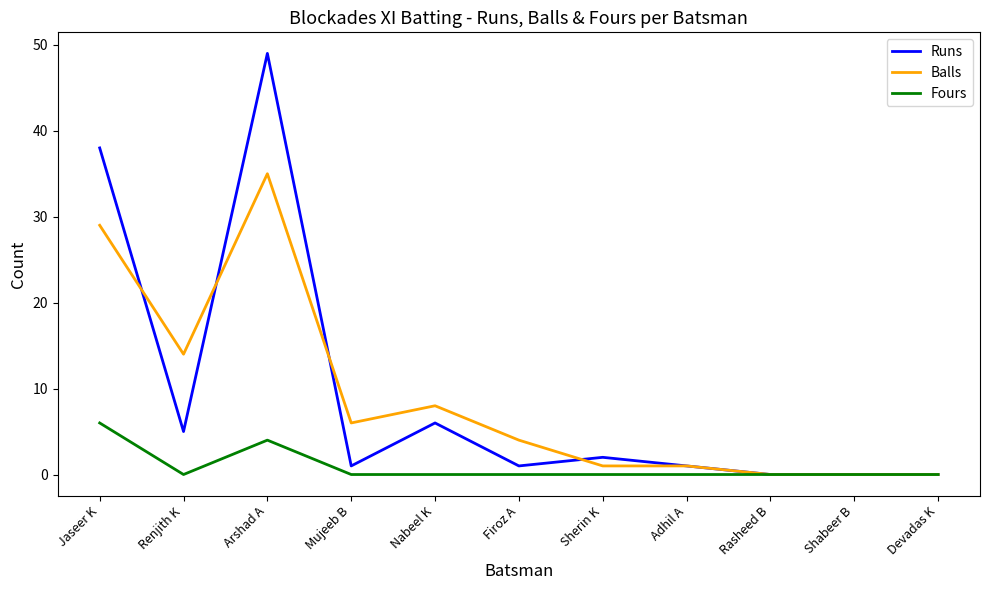

Which series has the largest range (max minus min)?

Runs